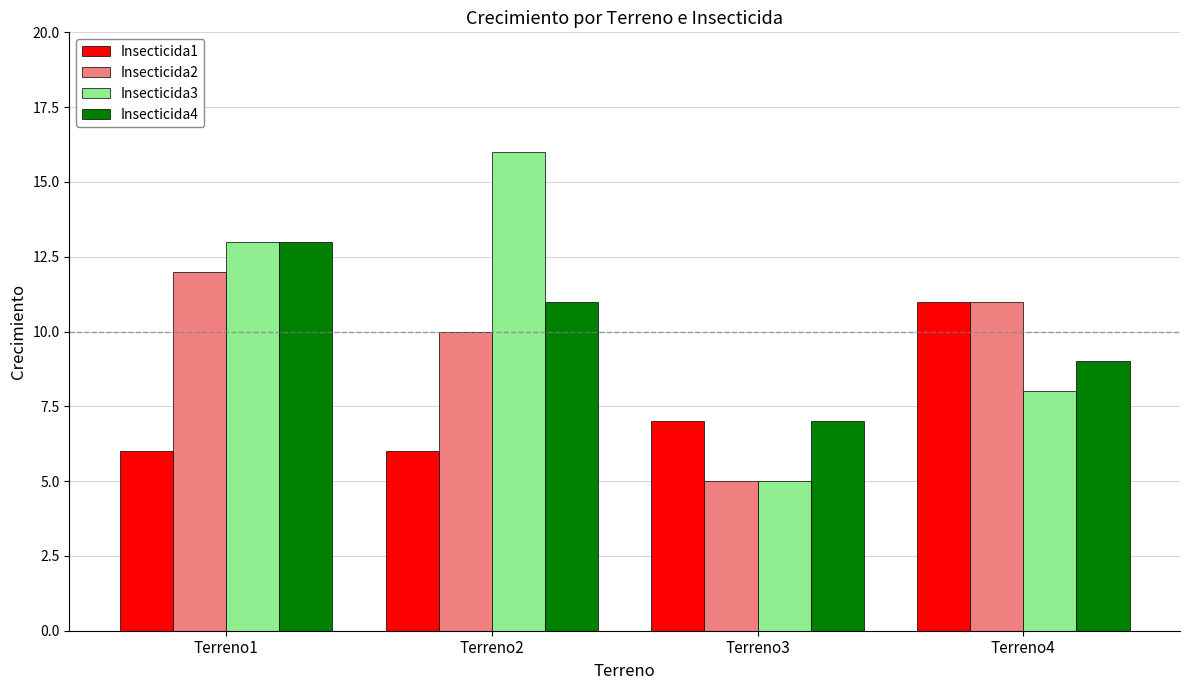

What is the lowest value of the Insecticida1 series?

6